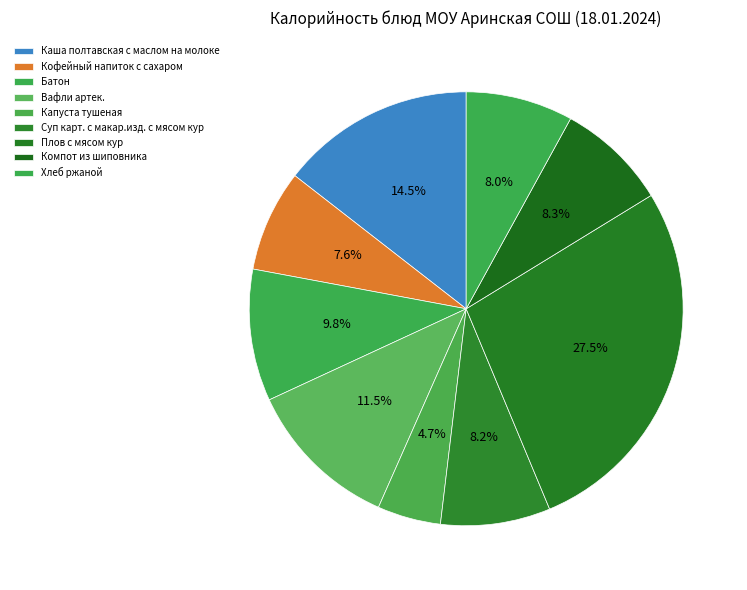

The Суп карт. с макар.изд. с мясом кур slice represents 15% of the pie. True or false?

False